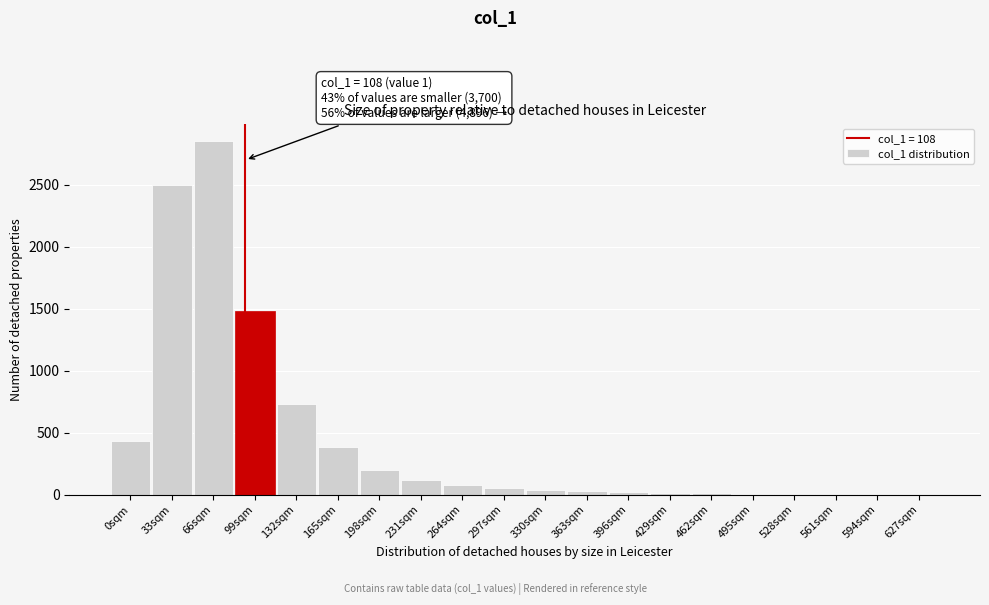

Where is the data nearest to the value 1426?

99sqm